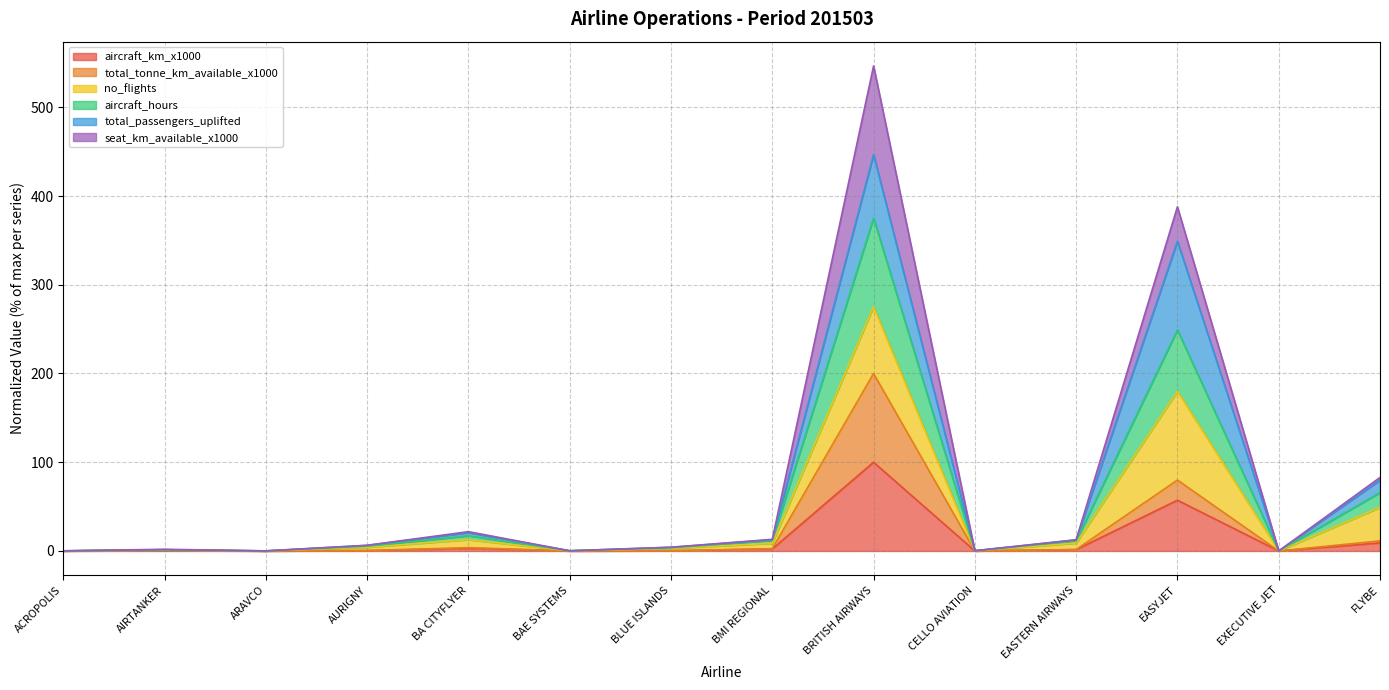

At EXECUTIVE JET, list the series in order from largest to smallest.

aircraft_hours, total_tonne_km_available_x1000, aircraft_km_x1000